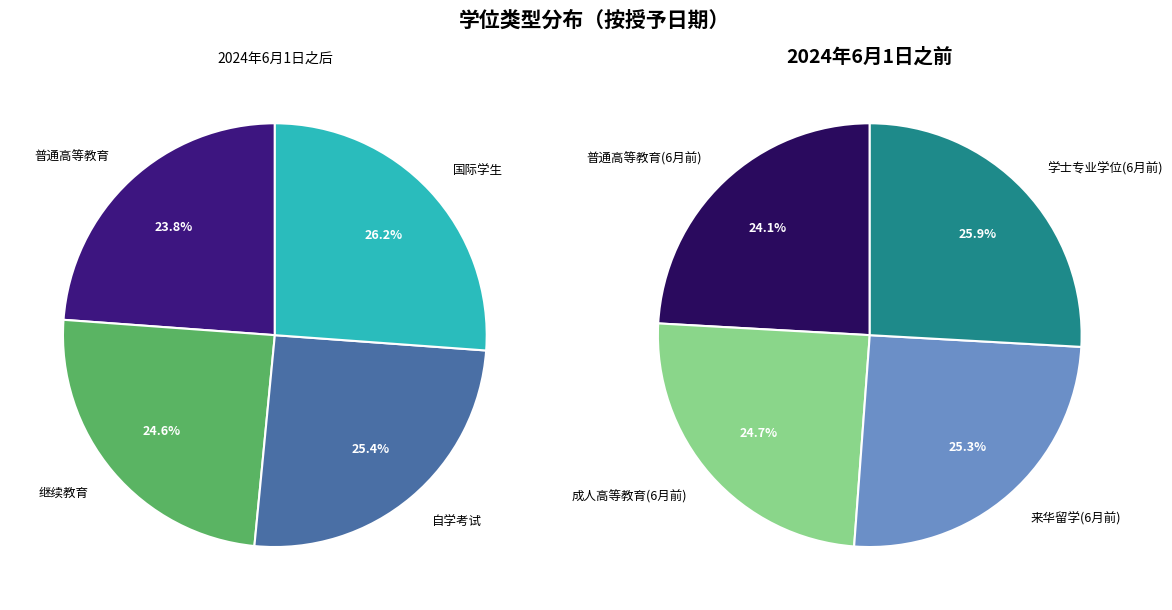

To the nearest percent, what is the average slice percentage?

12%